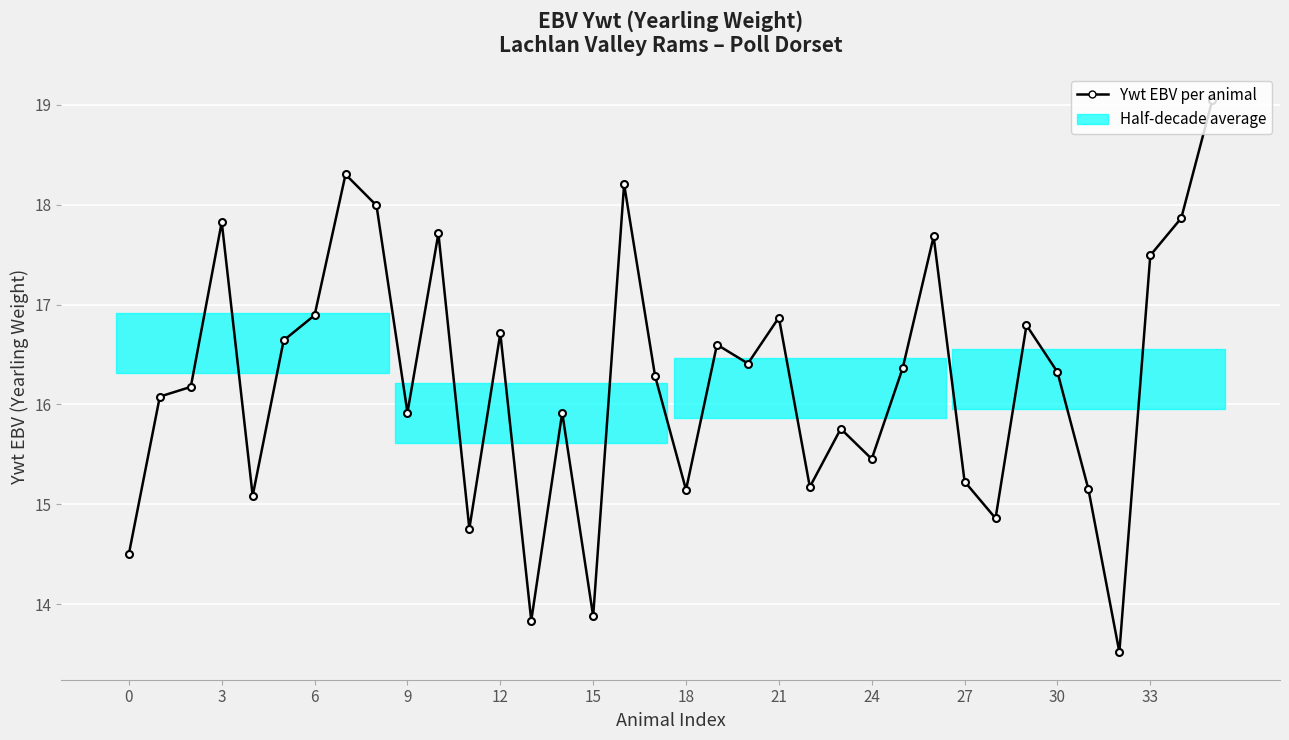

Is this an area chart (filled region under the line)?

No